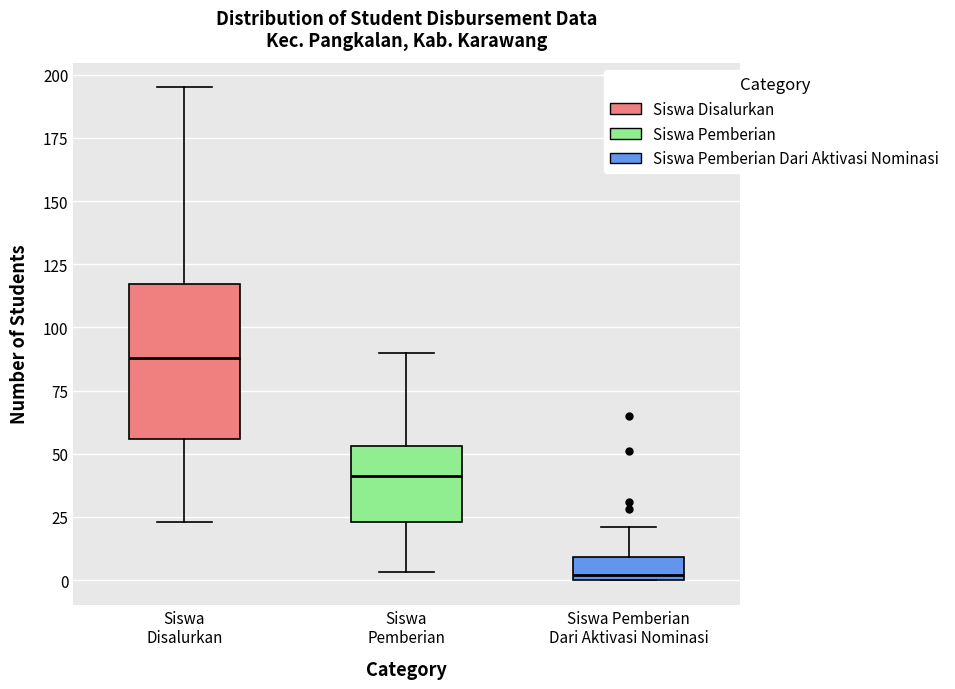

Where is the upper edge of the box for Siswa Pemberian Dari Aktivasi Nominasi on the y-axis? The values are not printed on the chart, so give them approximately, as read against the axis.

10